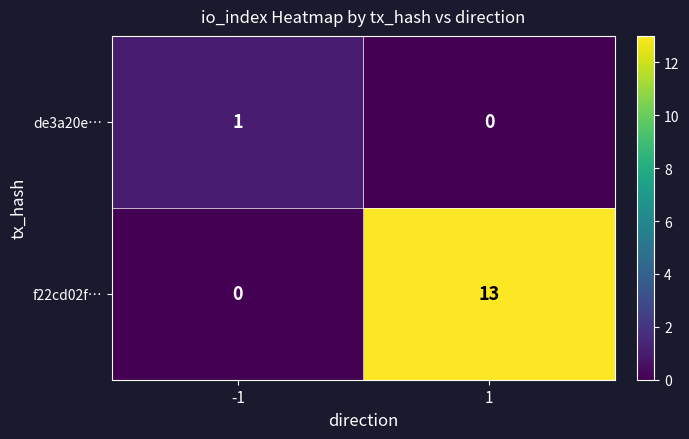

Is it true that de3a20e… equals 1 at -1?

True